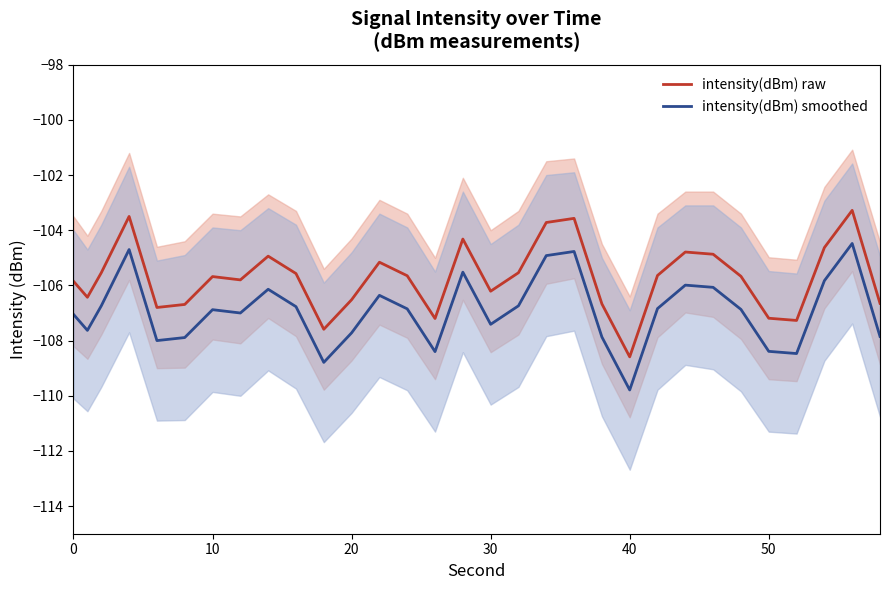

What is the approximate value of intensity(dBm) smoothed at 8?

-106.1